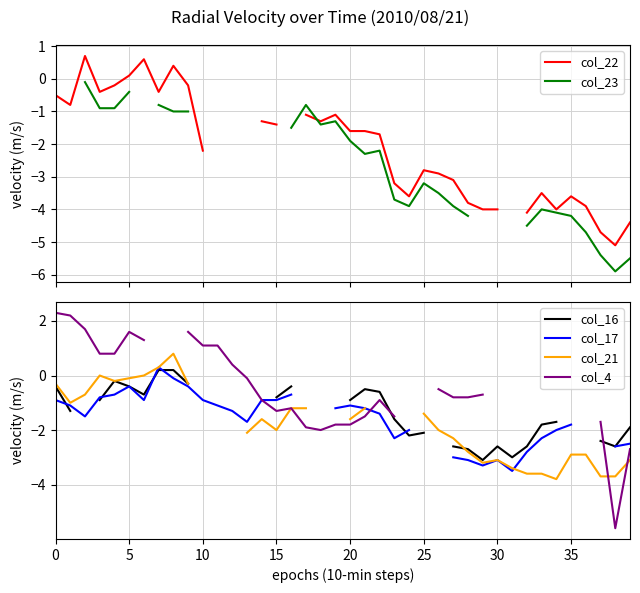

Which series has the largest range (max minus min)?

col_4